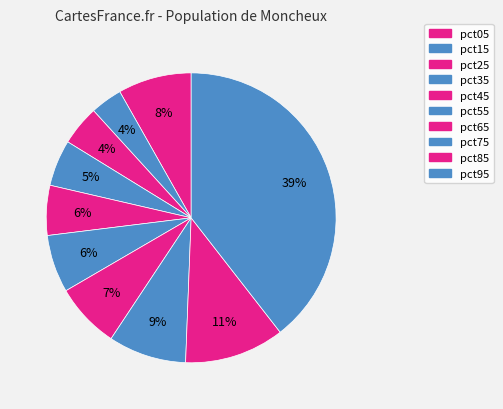

How many slices are in this pie chart?

10